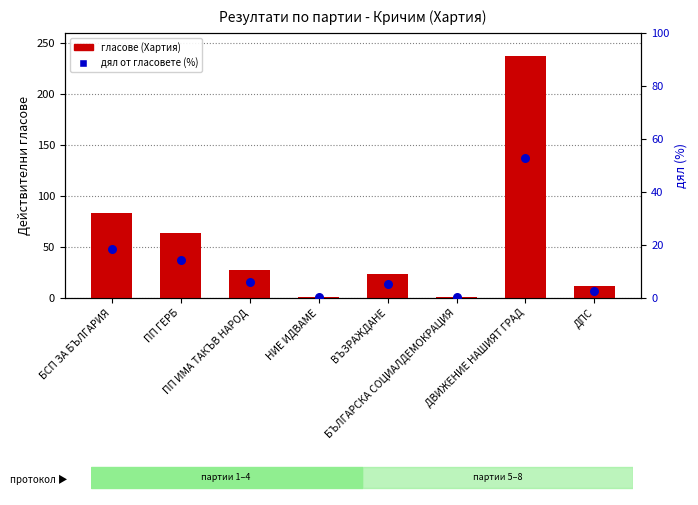

Is the value of дял от гласовете (%) at ПП ГЕРБ greater than the value of гласове (Хартия) at ВЪЗРАЖДАНЕ?

No